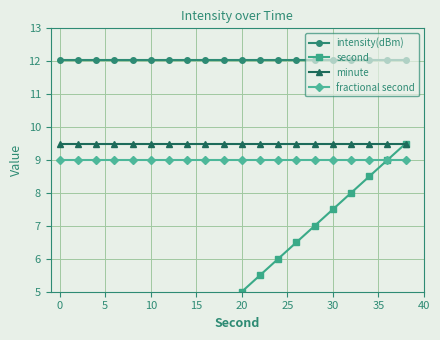

True or false: intensity(dBm) and fractional second cross at least once.

False